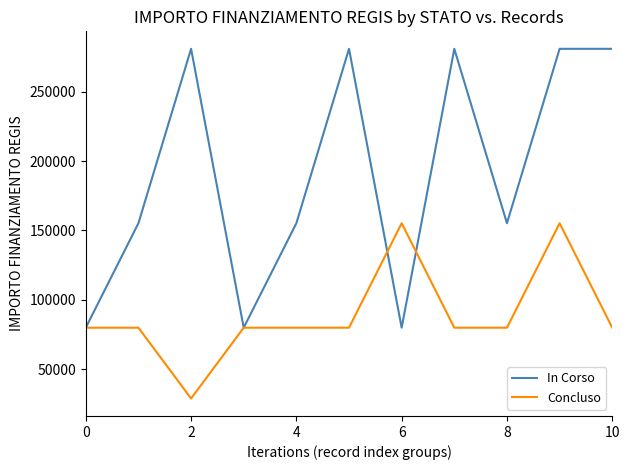

What is the lowest value of the Concluso series?

28902